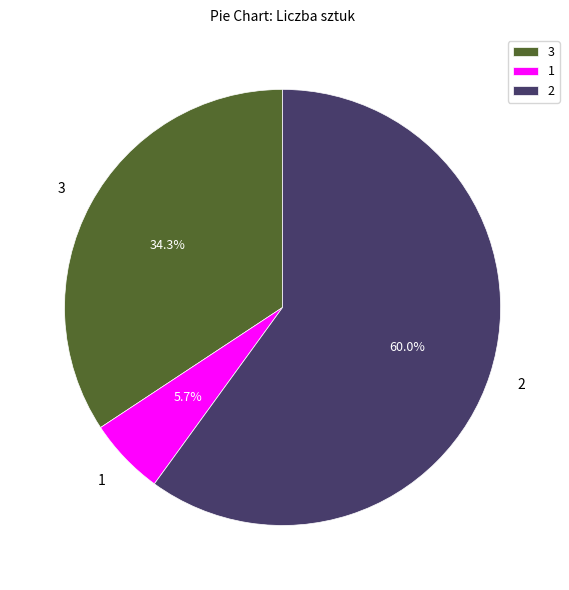

Is 2 the majority of the pie?

Yes